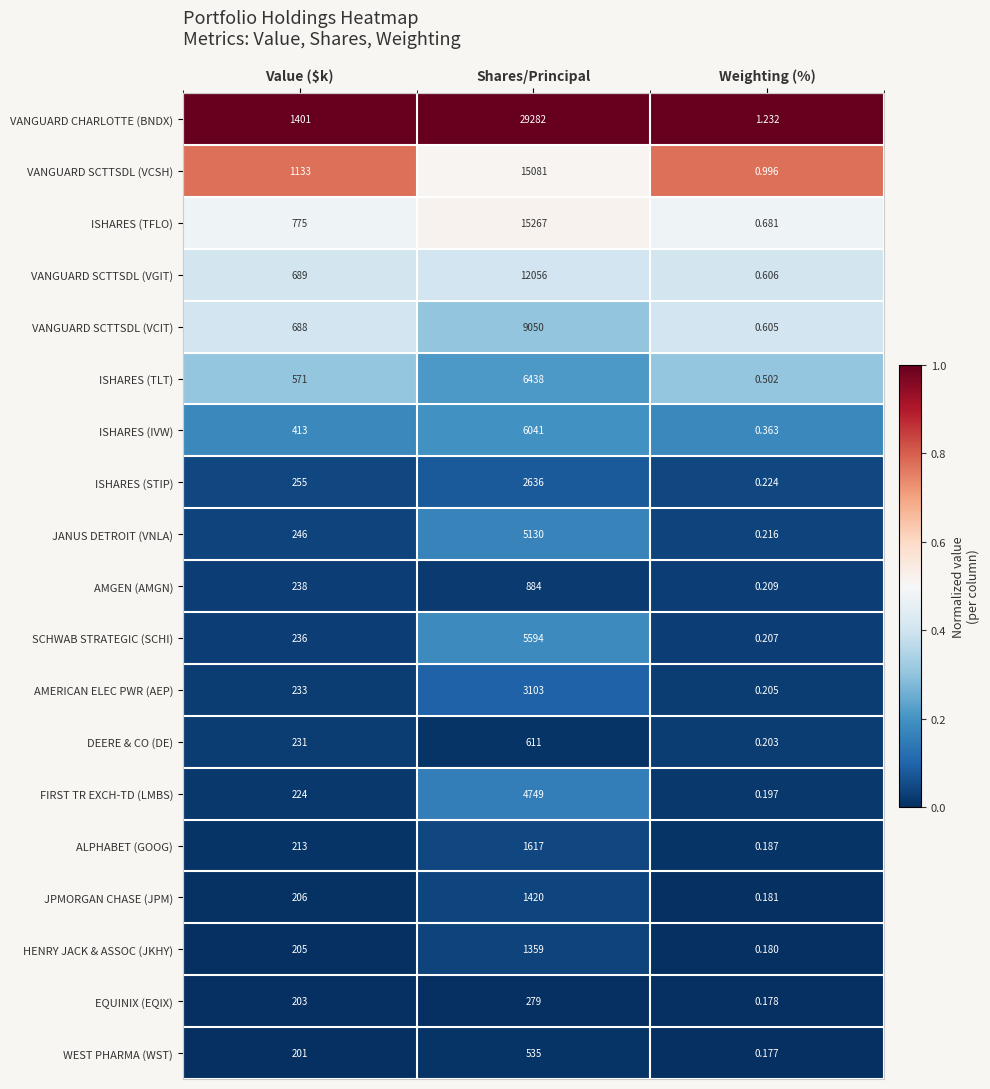

At which label is VANGUARD SCTTSDL (VGIT) closest to 6028?

Value ($k)